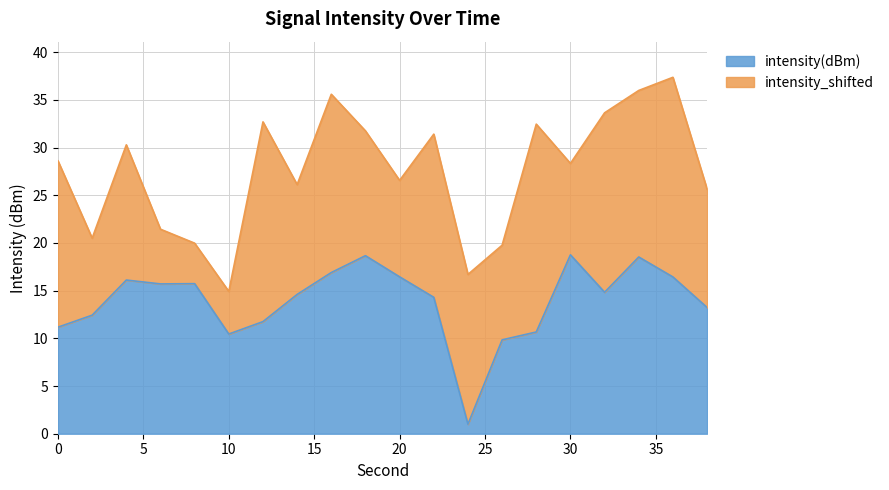

How many points are higher than both their immediate neighbors (excluding endpoints)?

5